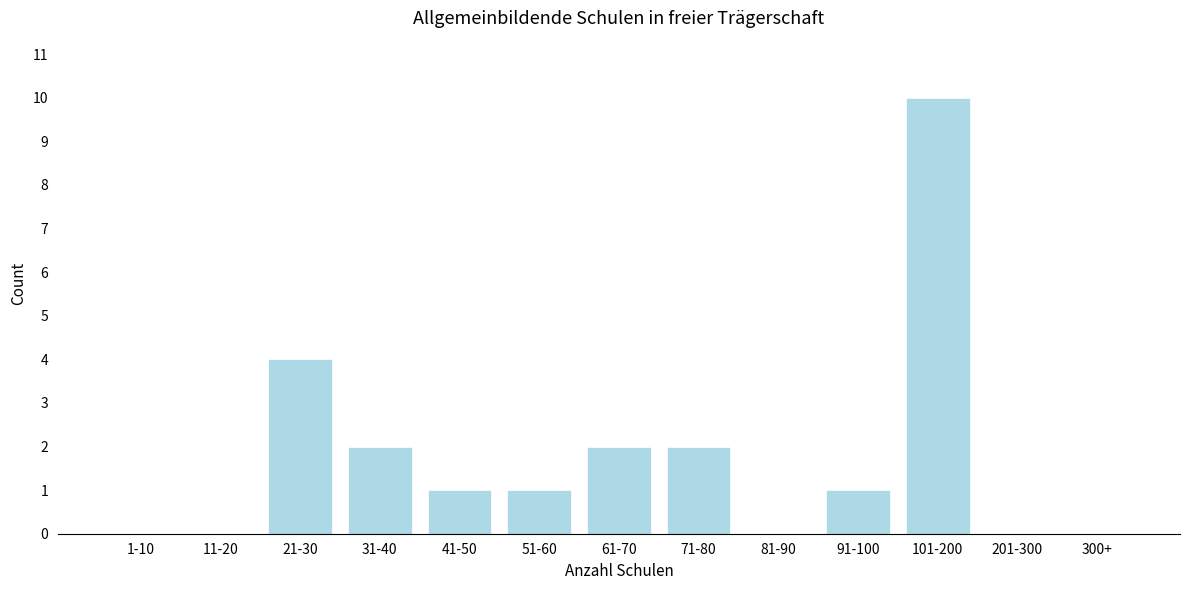

Reading right to left, list all the values displayed in this chart.

300+=0	201-300=0	101-200=10	91-100=1	81-90=0	71-80=2	61-70=2	51-60=1	41-50=1	31-40=2	21-30=4	11-20=0	1-10=0